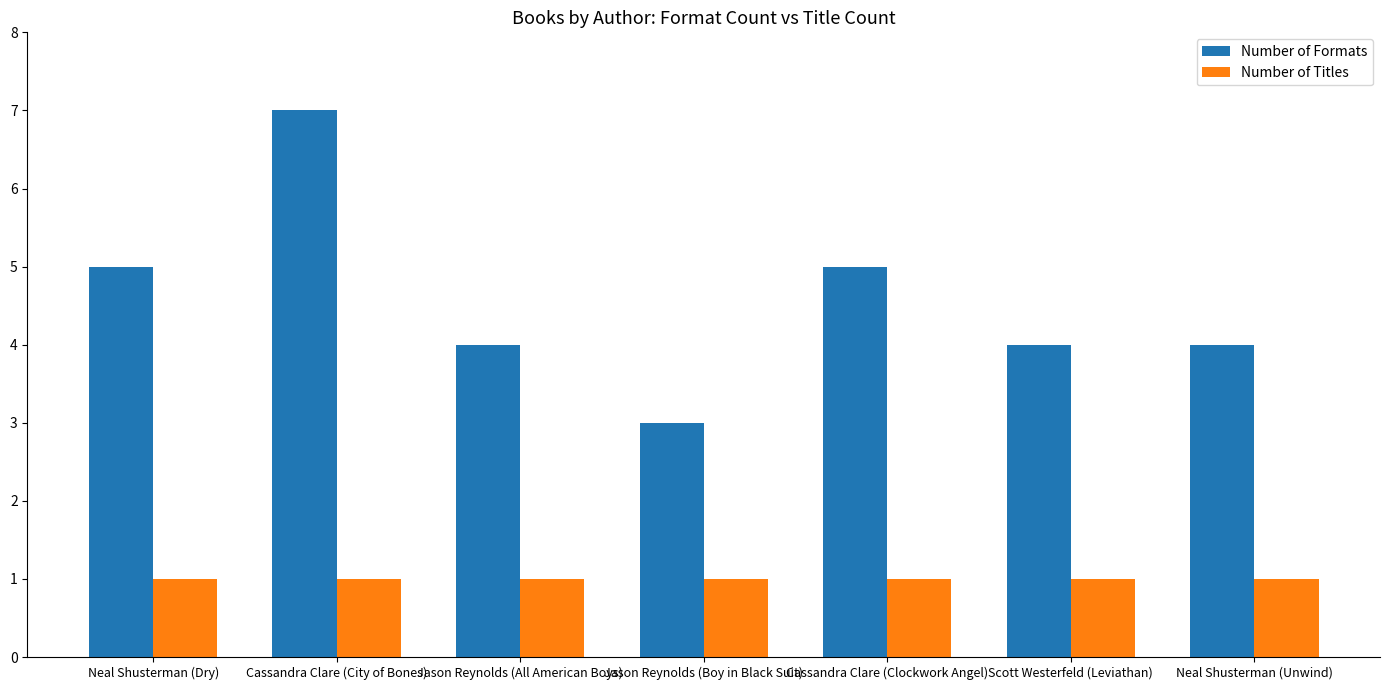

What value does the Number of Formats series have at Jason Reynolds (Boy in Black Suit)?

3